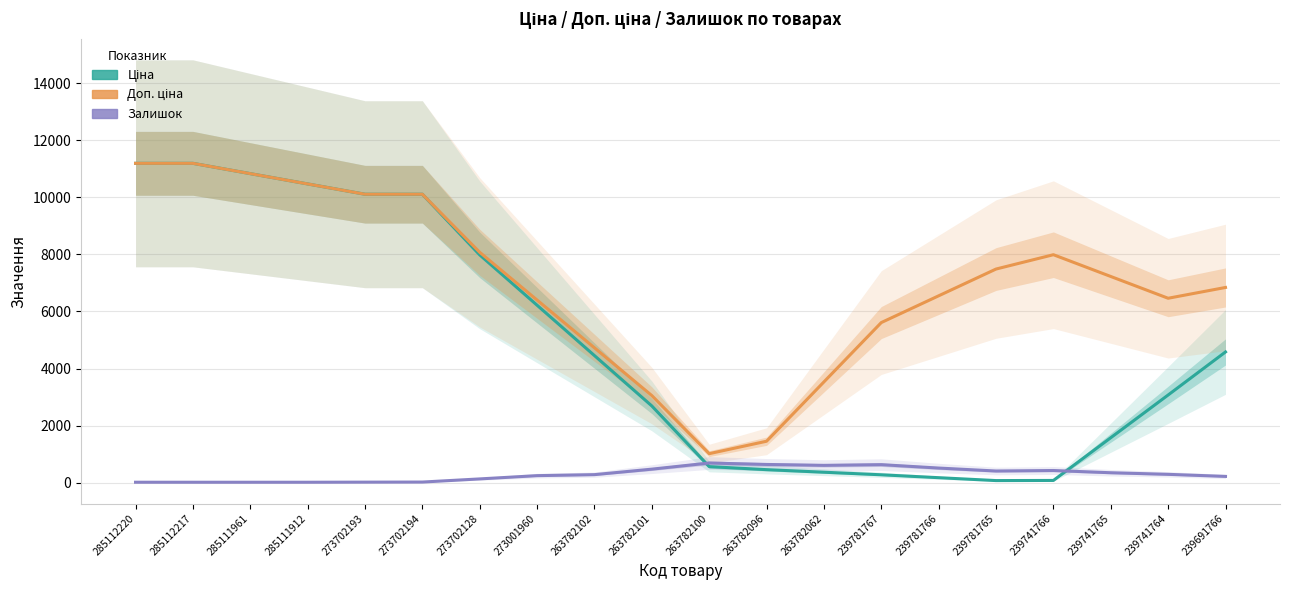

Reading left to right, what are all the values shown in this chart?

Ціна: 11188.2	11188.2	10827.3	10466.5	10105.6	10105.6	7980.8	6216.8	4452.8	2688.8	564.0	457.6	367.6	277.6	176.2	74.8	79.9	1576.4	3072.8	4580.7
Доп. ціна: 11188.2	11188.2	10827.3	10466.5	10105.6	10105.6	8071.6	6398.3	4725.1	3051.9	1017.8	1453.3	3531.7	5610.1	6547.6	7485.0	7987.0	7224.3	6461.6	6839.9
Залишок: 17.0	16.6	16.4	16.6	20.0	23.2	133.4	247.6	283.0	475.2	690.4	639.6	608.0	632.6	513.6	410.0	427.6	349.4	293.4	221.0